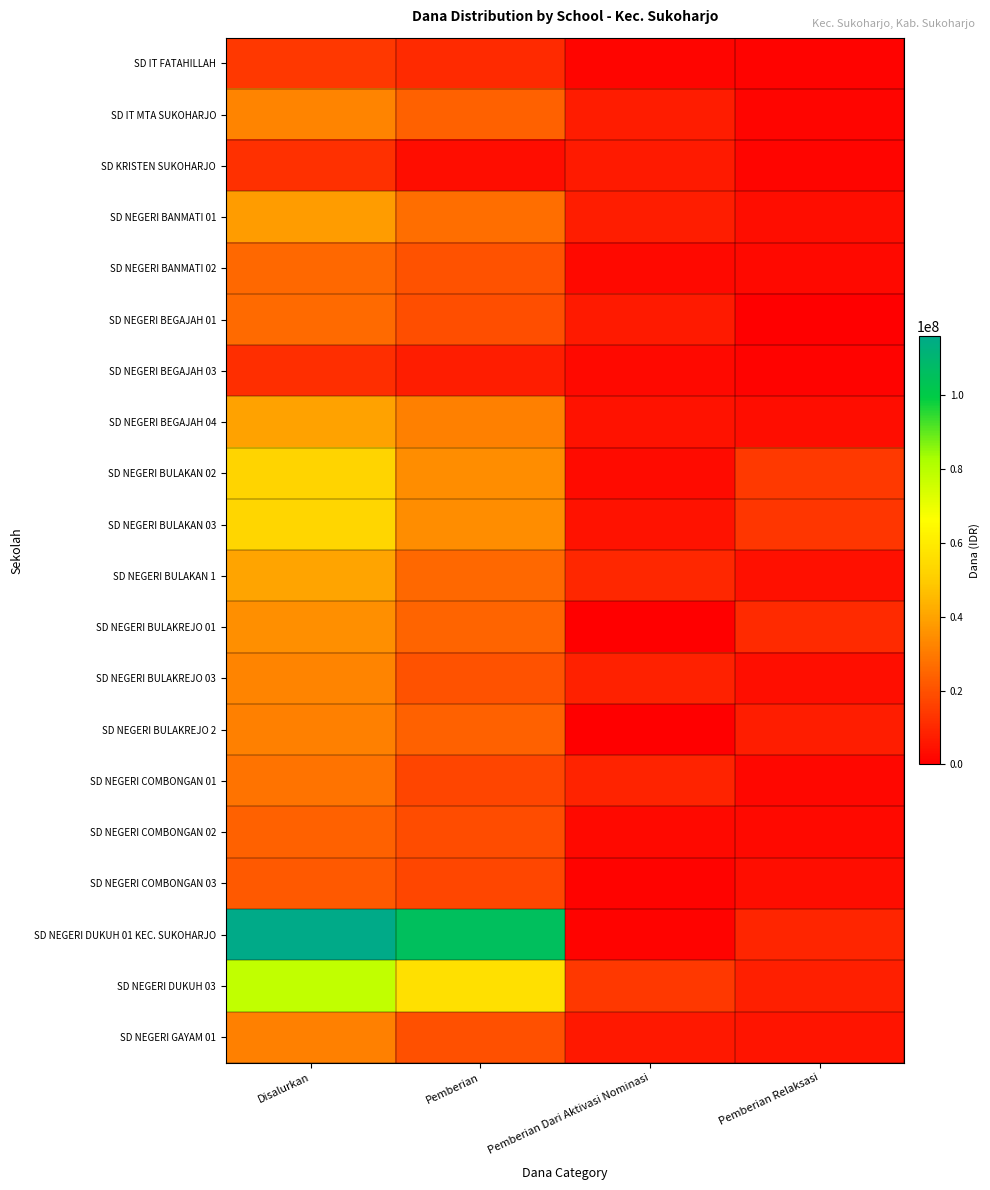

Reading right to left, transcribe all the data shown in this chart.

SD IT FATAHILLAH: Pemberian Relaksasi=1125000	Pemberian Dari Aktivasi Nominasi=1800000	Pemberian=10800000	Disalurkan=13725000
SD IT MTA SUKOHARJO: Pemberian Relaksasi=1575000	Pemberian Dari Aktivasi Nominasi=6975000	Pemberian=23850000	Disalurkan=32400000
SD KRISTEN SUKOHARJO: Pemberian Relaksasi=1800000	Pemberian Dari Aktivasi Nominasi=6750000	Pemberian=3600000	Disalurkan=12150000
SD NEGERI BANMATI 01: Pemberian Relaksasi=3600000	Pemberian Dari Aktivasi Nominasi=7650000	Pemberian=27000000	Disalurkan=38250000
SD NEGERI BANMATI 02: Pemberian Relaksasi=2475000	Pemberian Dari Aktivasi Nominasi=2700000	Pemberian=20250000	Disalurkan=25425000
SD NEGERI BEGAJAH 01: Pemberian Relaksasi=225000	Pemberian Dari Aktivasi Nominasi=6750000	Pemberian=19125000	Disalurkan=26100000
SD NEGERI BEGAJAH 03: Pemberian Relaksasi=1125000	Pemberian Dari Aktivasi Nominasi=2700000	Pemberian=7650000	Disalurkan=11475000
SD NEGERI BEGAJAH 04: Pemberian Relaksasi=3375000	Pemberian Dari Aktivasi Nominasi=4950000	Pemberian=31500000	Disalurkan=39825000
SD NEGERI BULAKAN 02: Pemberian Relaksasi=14400000	Pemberian Dari Aktivasi Nominasi=3150000	Pemberian=34875000	Disalurkan=52425000
SD NEGERI BULAKAN 03: Pemberian Relaksasi=13500000	Pemberian Dari Aktivasi Nominasi=4950000	Pemberian=34650000	Disalurkan=53100000
SD NEGERI BULAKAN 1: Pemberian Relaksasi=4500000	Pemberian Dari Aktivasi Nominasi=9900000	Pemberian=25650000	Disalurkan=40050000
SD NEGERI BULAKREJO 01: Pemberian Relaksasi=10575000	Pemberian Dari Aktivasi Nominasi=0	Pemberian=24525000	Disalurkan=35100000
SD NEGERI BULAKREJO 03: Pemberian Relaksasi=4050000	Pemberian Dari Aktivasi Nominasi=8325000	Pemberian=20250000	Disalurkan=32625000
SD NEGERI BULAKREJO 2: Pemberian Relaksasi=7425000	Pemberian Dari Aktivasi Nominasi=225000	Pemberian=23850000	Disalurkan=31500000
SD NEGERI COMBONGAN 01: Pemberian Relaksasi=2025000	Pemberian Dari Aktivasi Nominasi=9000000	Pemberian=17100000	Disalurkan=28125000
SD NEGERI COMBONGAN 02: Pemberian Relaksasi=2475000	Pemberian Dari Aktivasi Nominasi=2700000	Pemberian=18675000	Disalurkan=23850000
SD NEGERI COMBONGAN 03: Pemberian Relaksasi=3375000	Pemberian Dari Aktivasi Nominasi=1350000	Pemberian=17325000	Disalurkan=22050000
SD NEGERI DUKUH 01 KEC. SUKOHARJO: Pemberian Relaksasi=9450000	Pemberian Dari Aktivasi Nominasi=1125000	Pemberian=105525000	Disalurkan=116100000
SD NEGERI DUKUH 03: Pemberian Relaksasi=7875000	Pemberian Dari Aktivasi Nominasi=13950000	Pemberian=56250000	Disalurkan=78075000
SD NEGERI GAYAM 01: Pemberian Relaksasi=5400000	Pemberian Dari Aktivasi Nominasi=6300000	Pemberian=19800000	Disalurkan=31500000